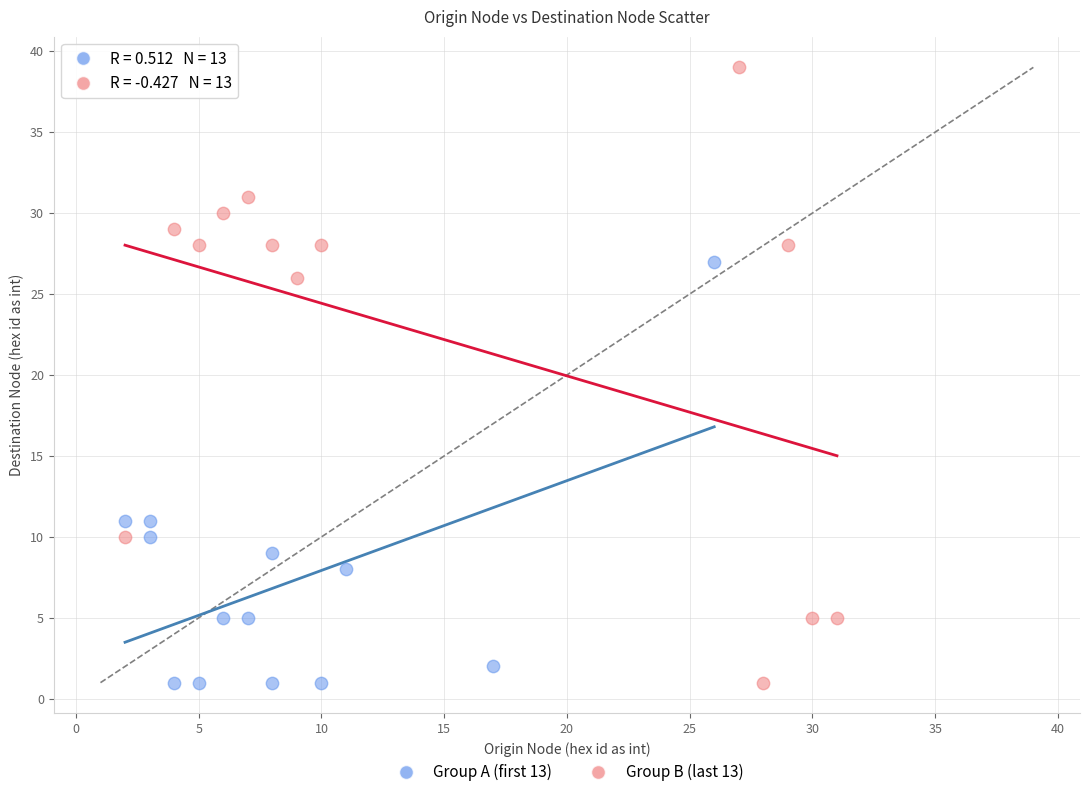

What are all the series names shown in the legend?

Group A (first 13), Group B (last 13)